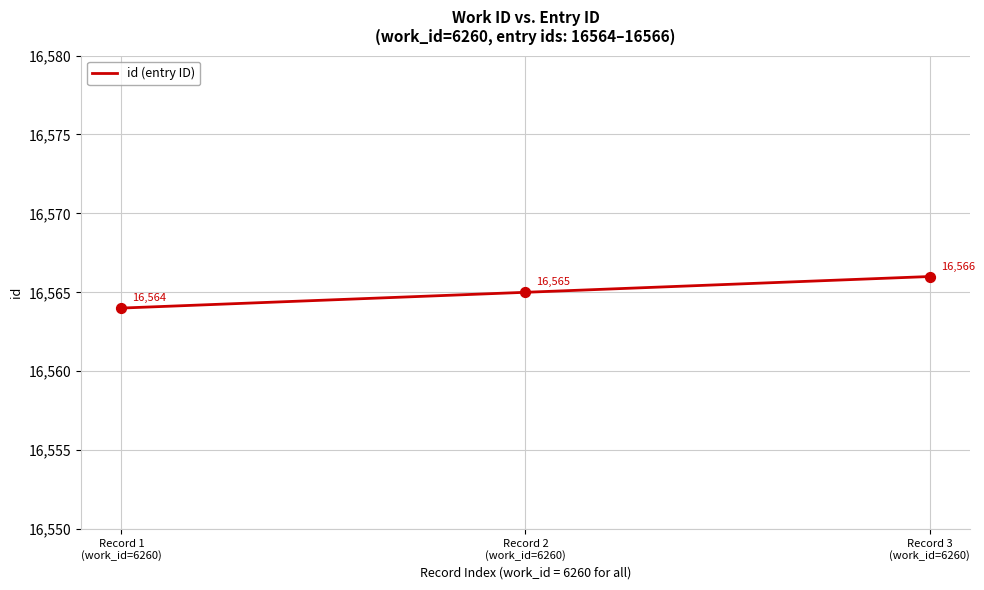

What is the change in value from Record 1
(work_id=6260) to Record 3
(work_id=6260)?

+2